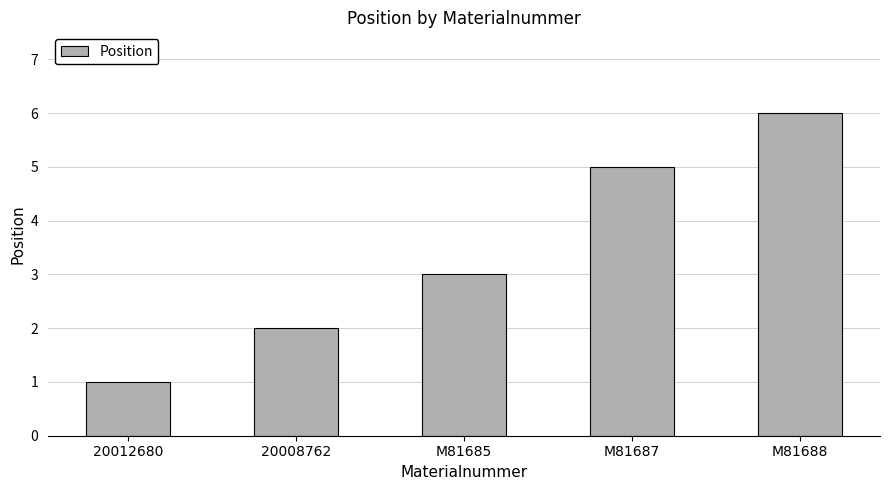

Reading left to right, transcribe all the data shown in this chart.

20012680=1	20008762=2	M81685=3	M81687=5	M81688=6